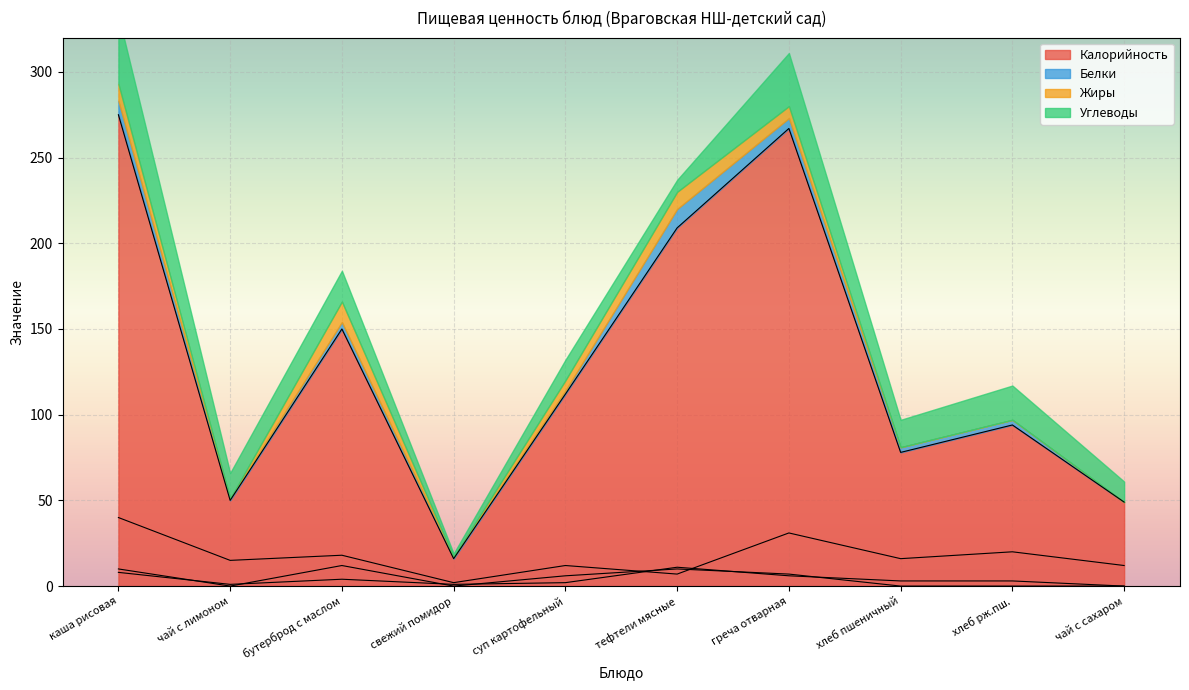

Reading left to right, what are all the values shown in this chart?

Калорийность: 275	50	150	16	112	209	267	78	94	49
Белки: 8	1	4	1	2	11	6	3	3	0
Жиры: 10	0	12	0	6	10	7	0	0	0
Углеводы: 40	15	18	2	12	7	31	16	20	12